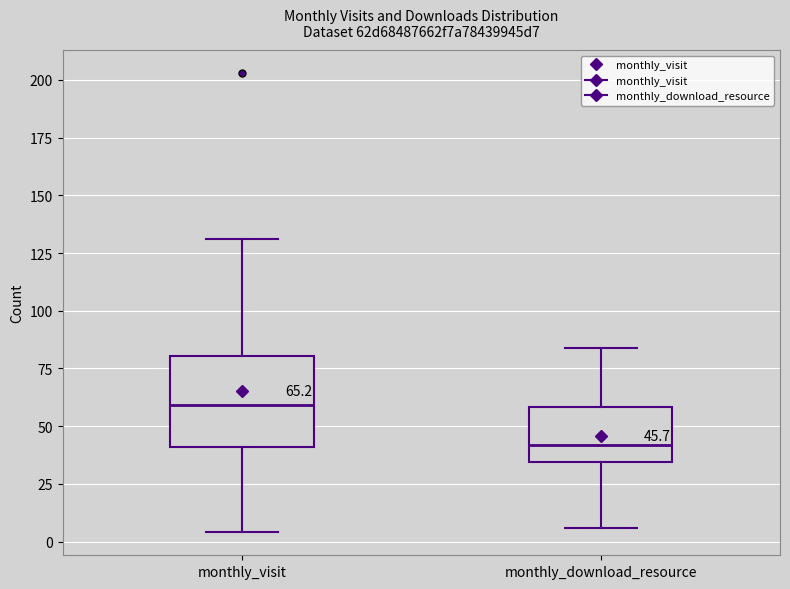

Comparing the boxes themselves (not the whiskers), which one is the tallest?

monthly_visit